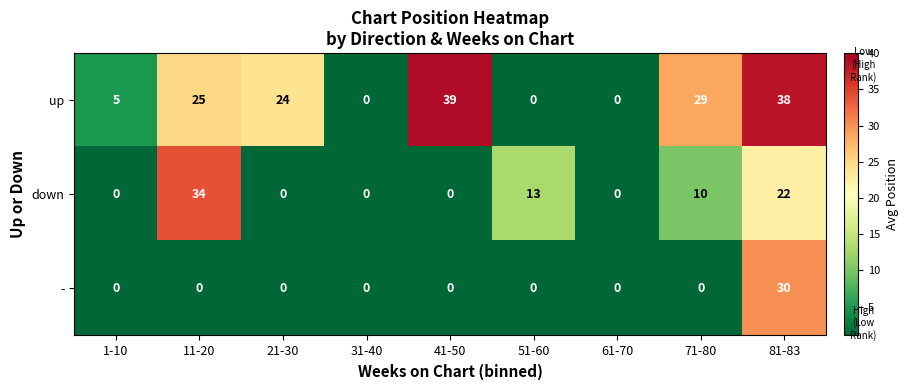

What is the average value of the down series?

9